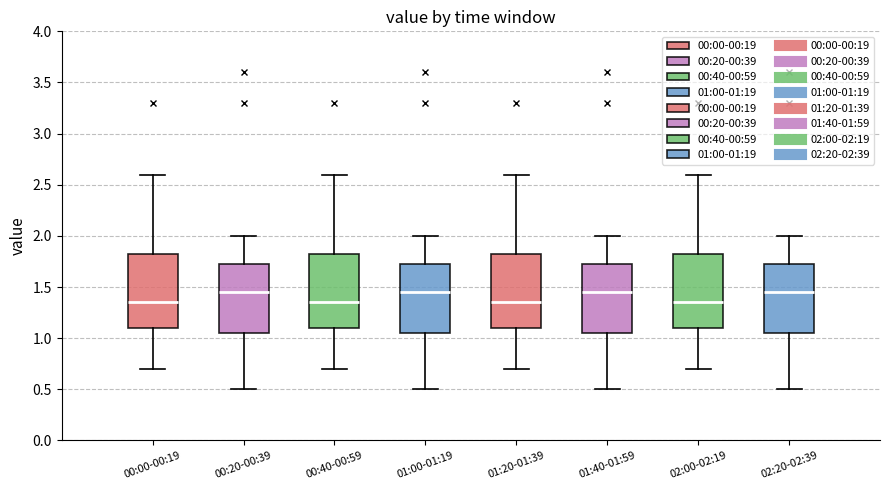

Where does the upper whisker of the box for 02:00-02:19 end on the y-axis? The values are not printed on the chart, so give them approximately, as read against the axis.

2.60